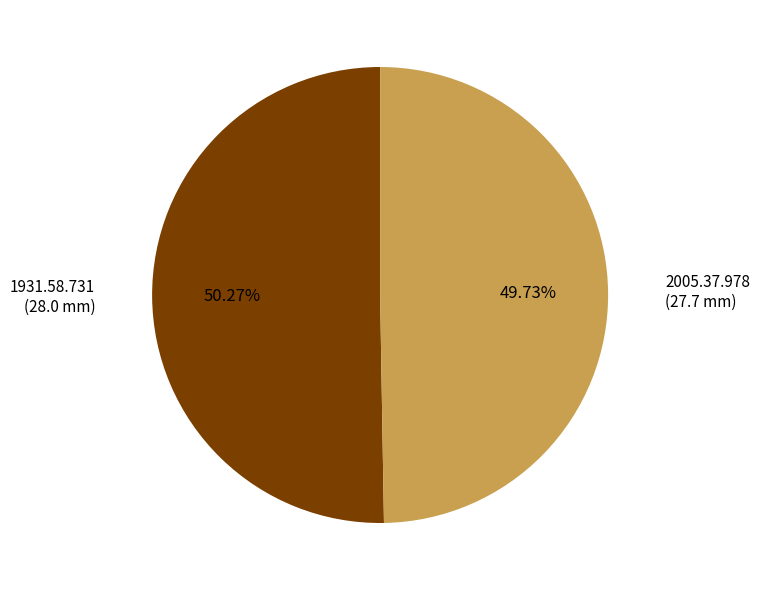

Which slice is the smallest?

2005.37.978